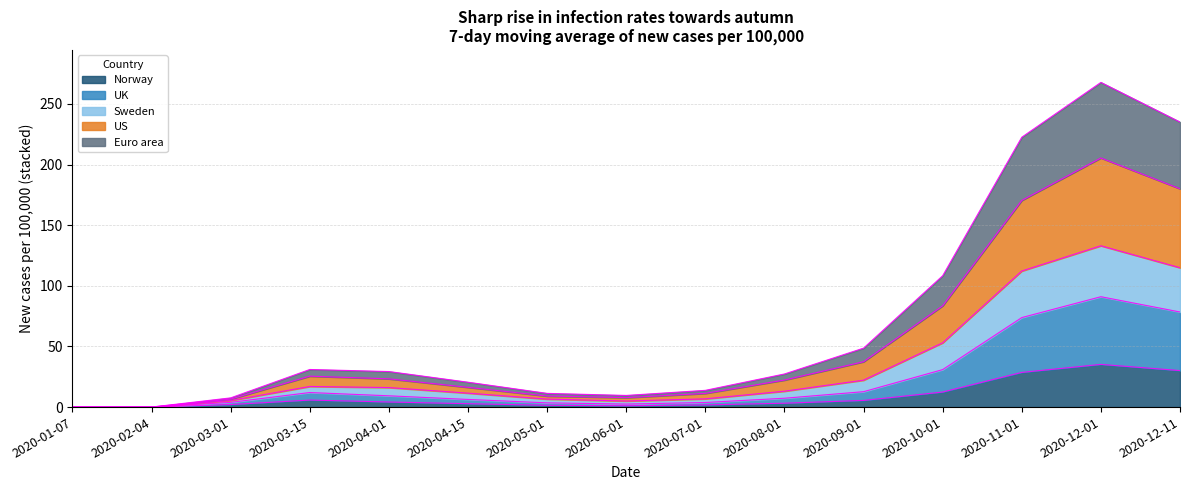

At which category is the sum across all series the highest?

2020-12-01